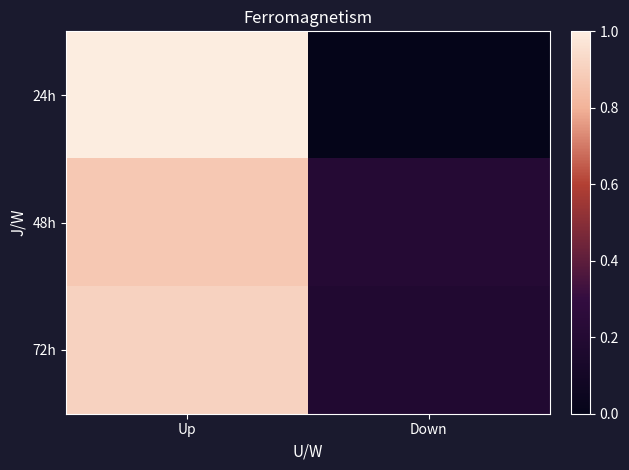

What is the spread (max minus min) of values at Down?

0.2